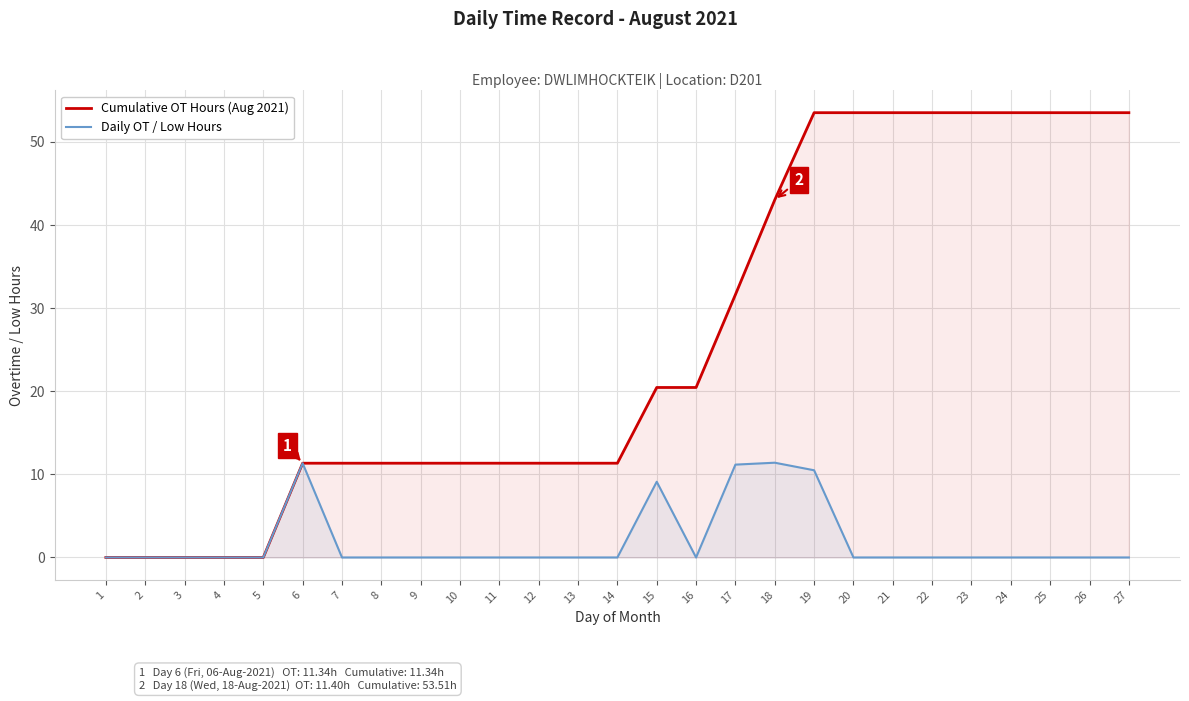

Which label corresponds to the largest value in the chart?

19